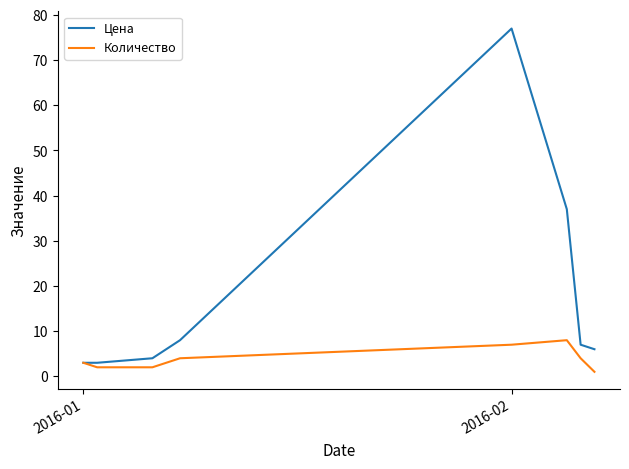

Which series has the widest spread of values?

Цена